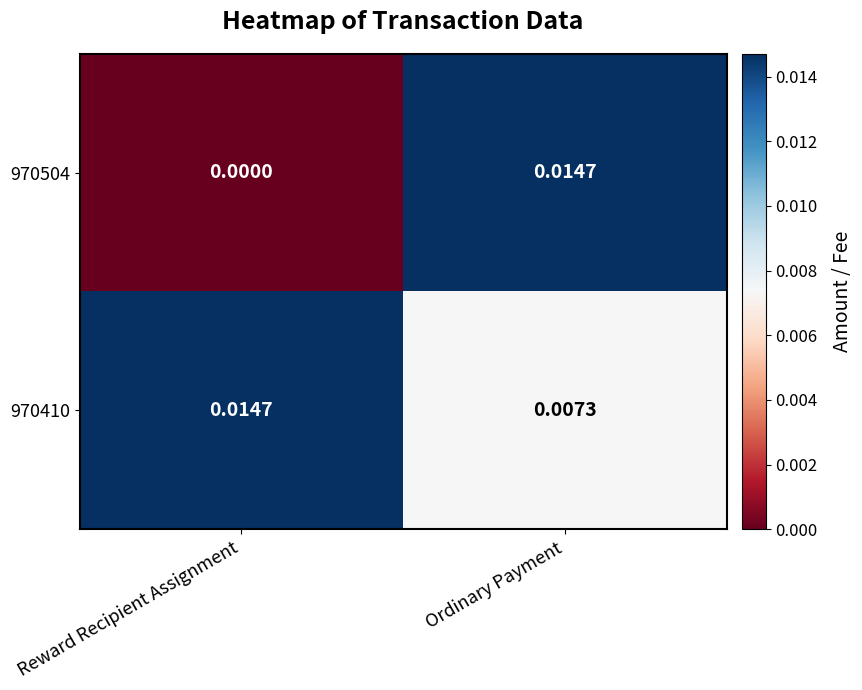

Rank the categories by 970504 value from lowest to highest.

Reward Recipient Assignment, Ordinary Payment